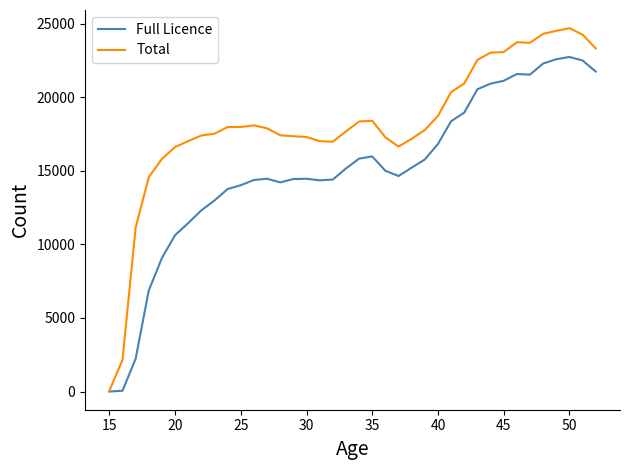

Rank the series by their average value, from highest to lowest.

Total, Full Licence